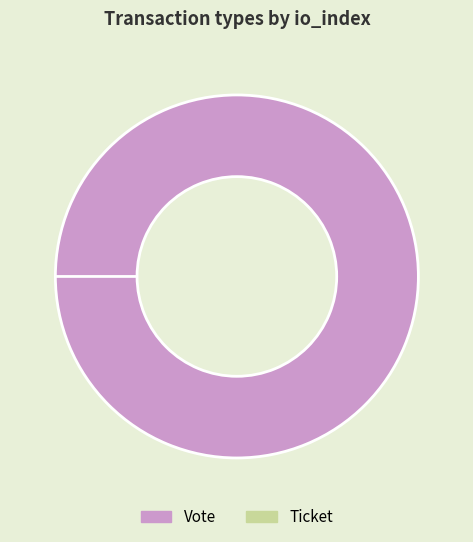

What is the change in value from Vote to Ticket?

-1